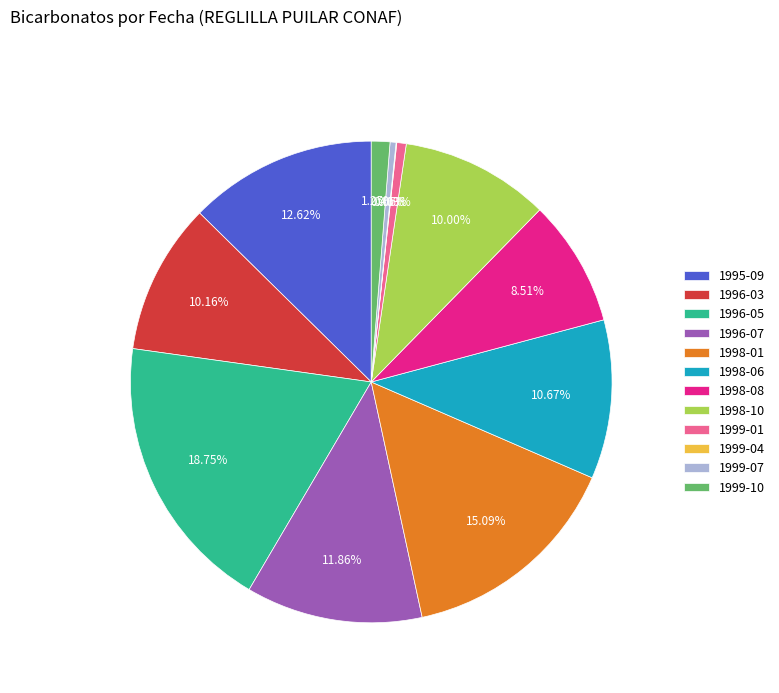

Is there any slice that represents more than half of the pie?

No